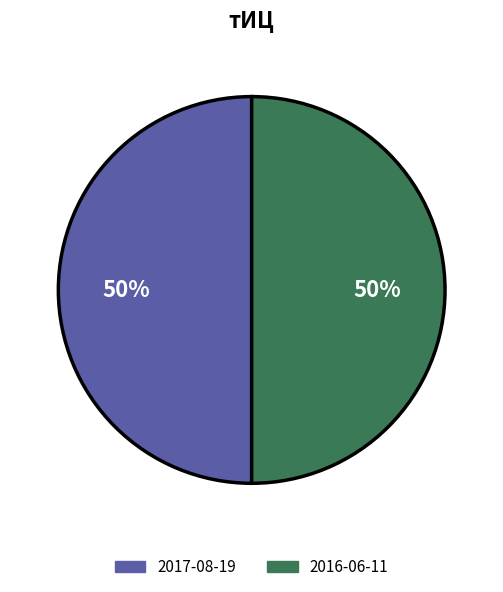

To the nearest percent, what is the average slice percentage?

50%